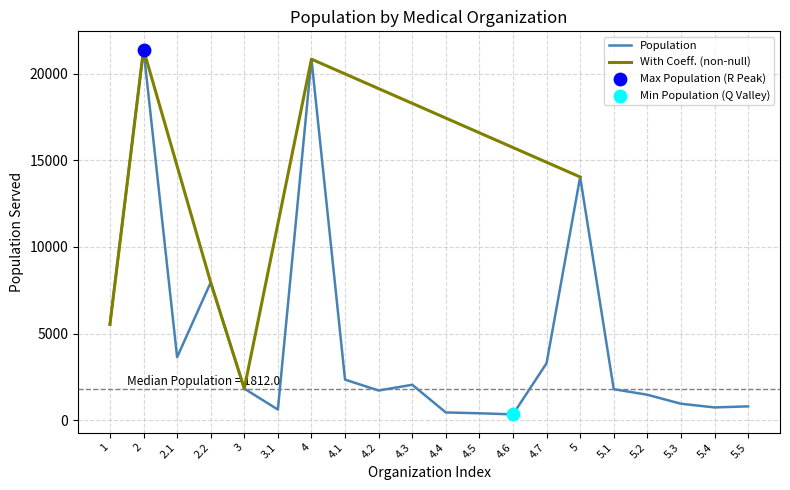

Which has a higher value, 2.1 or 2.2?

2.2